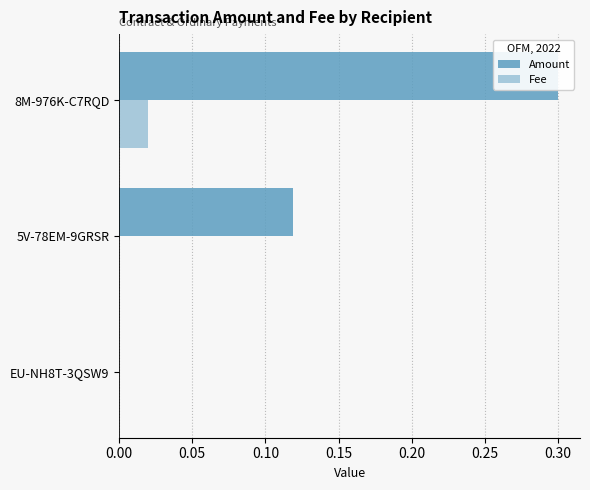

Which series has the largest total across all categories?

Amount